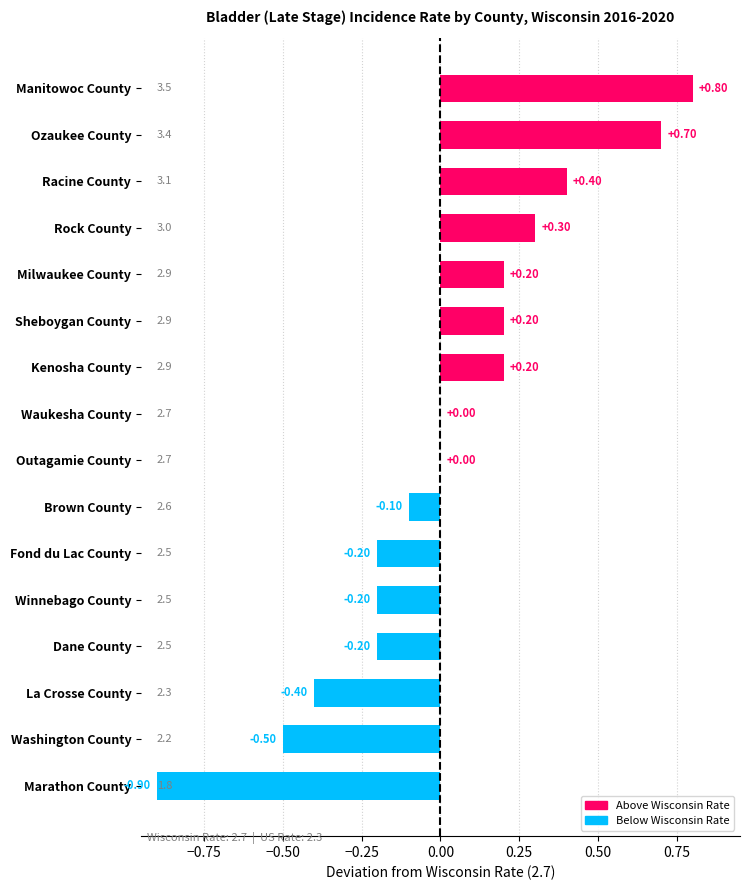

Does the chart contain stacked bars?

No